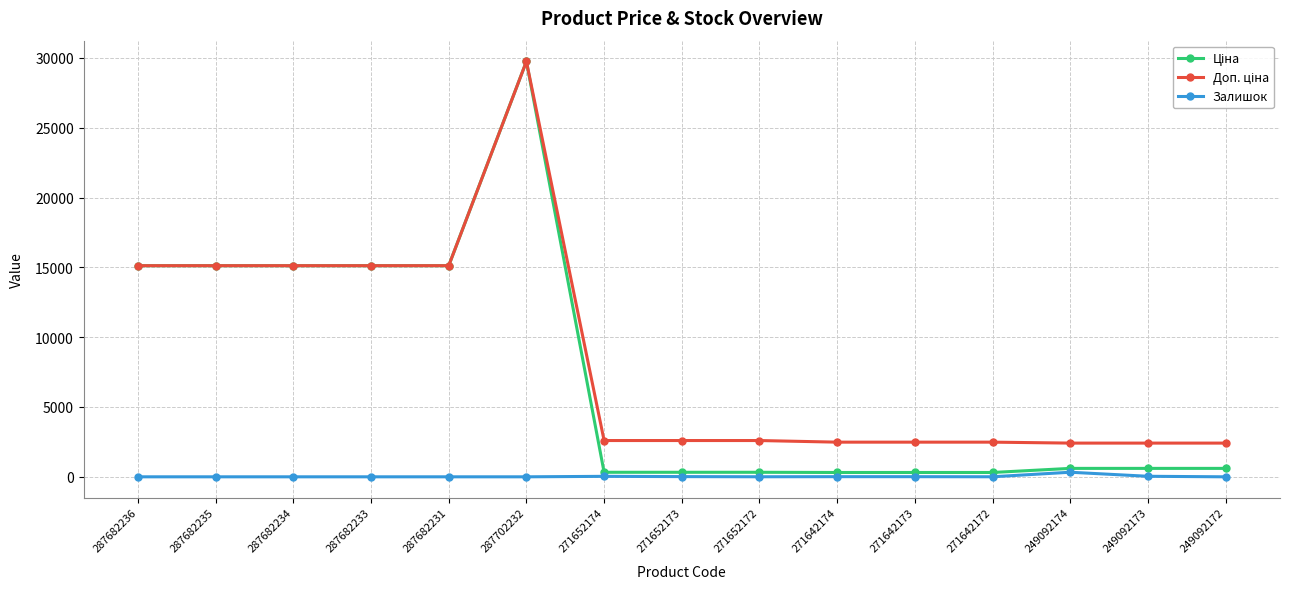

At which category does the chart reach its peak across all series?

287702232